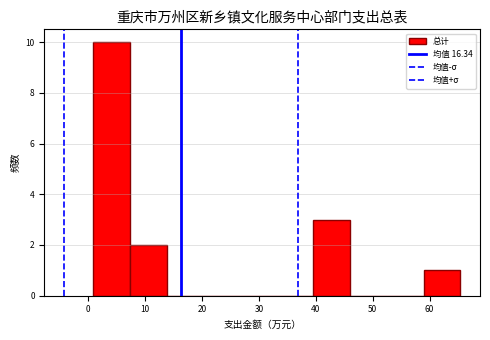

Reading left to right, transcribe this chart: for each bar, give the range it covers on the x-axis and its height. Neither the bar edges nor the heights are printed on the chart, so give them approximately, as read against the axes.

1 to 7: 10
7 to 14: 2
14 to 20: 0
20 to 27: 0
27 to 33: 0
33 to 40: 0
40 to 46: 3
46 to 52: 0
52 to 59: 0
59 to 65: 1